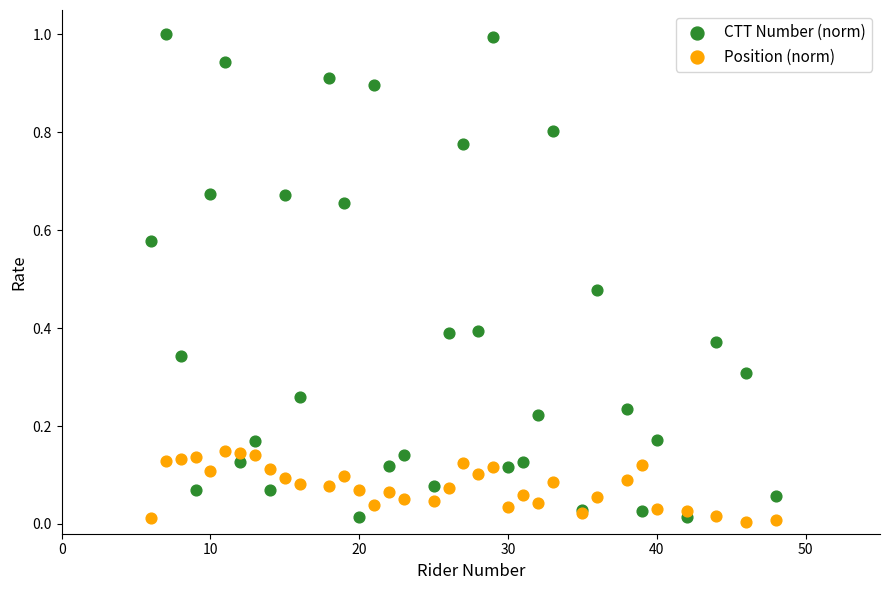

Which series contains the highest Y value?

CTT Number (norm)